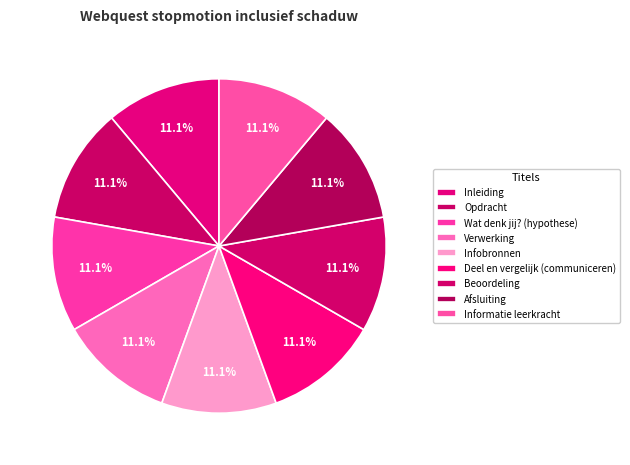

What is the smallest slice in the pie chart?

Inleiding